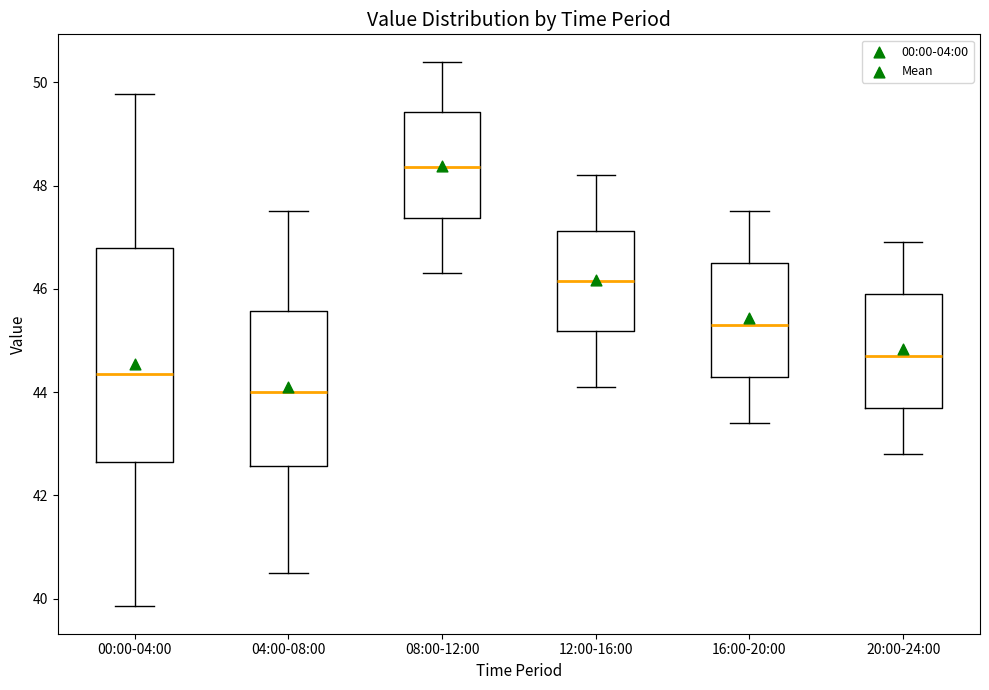

Reading left to right, transcribe this box plot: for each box, give where its median line is, the range the box spans, and where its two whiskers end, as read against the y-axis. The values are not printed on the chart, so give them approximately, as read against the axis.

00:00-04:00: median 44.4, box 42.6 to 46.8, whiskers 39.8 to 49.8
04:00-08:00: median 44.0, box 42.6 to 45.6, whiskers 40.6 to 47.6
08:00-12:00: median 48.4, box 47.4 to 49.4, whiskers 46.4 to 50.4
12:00-16:00: median 46.2, box 45.2 to 47.2, whiskers 44.2 to 48.2
16:00-20:00: median 45.4, box 44.4 to 46.6, whiskers 43.4 to 47.6
20:00-24:00: median 44.8, box 43.8 to 46.0, whiskers 42.8 to 47.0